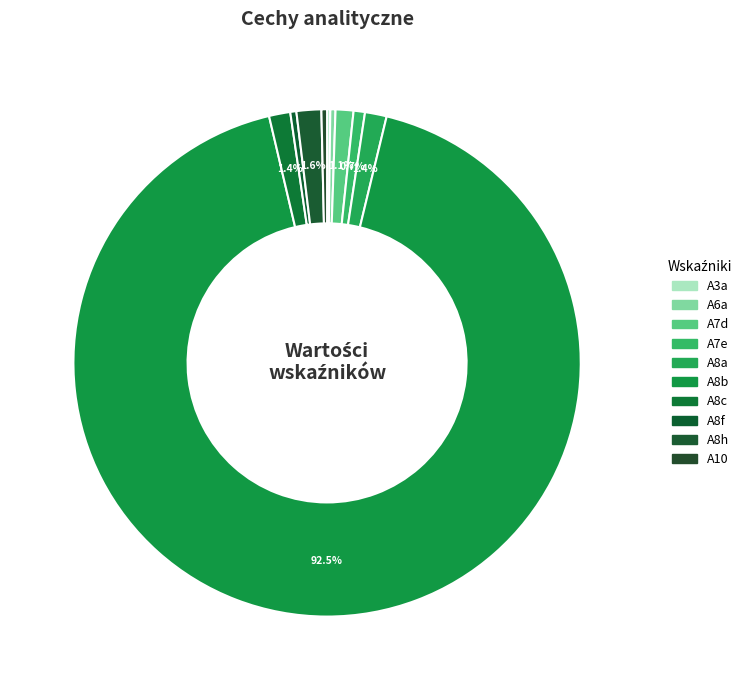

What is the majority slice?

A8b